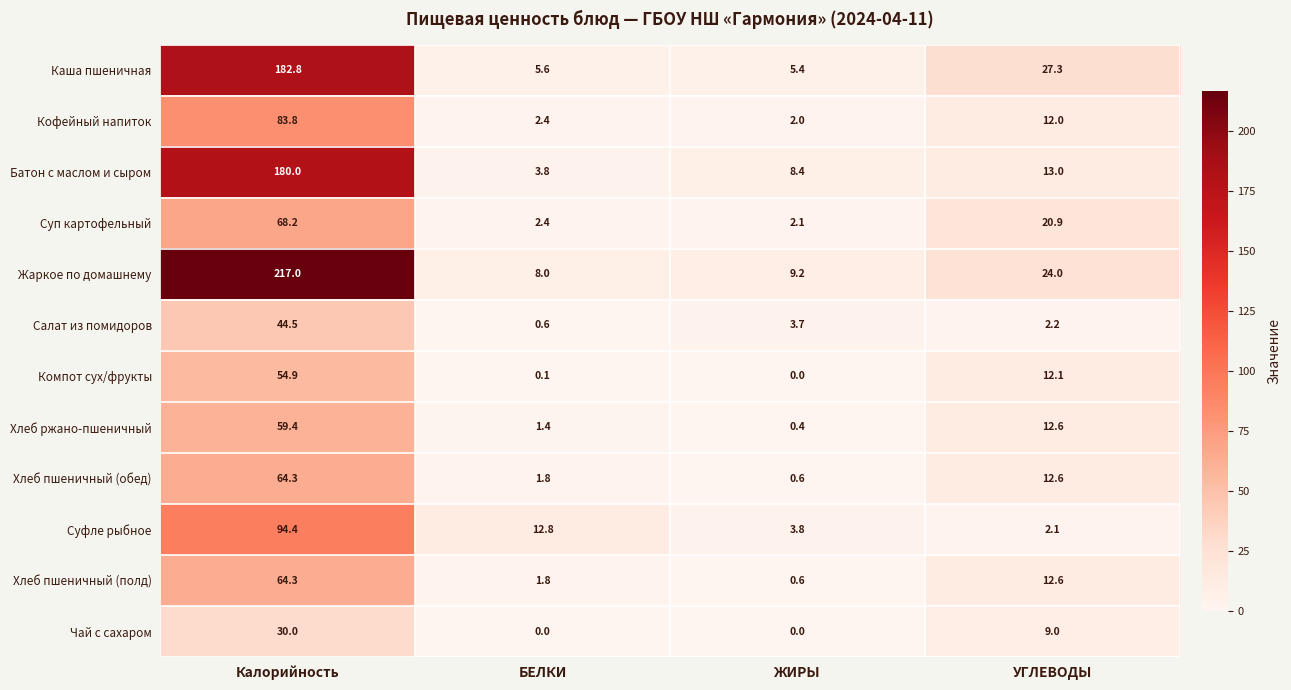

What is the sum of the Жаркое по домашнему values at УГЛЕВОДЫ and ЖИРЫ?

33.2